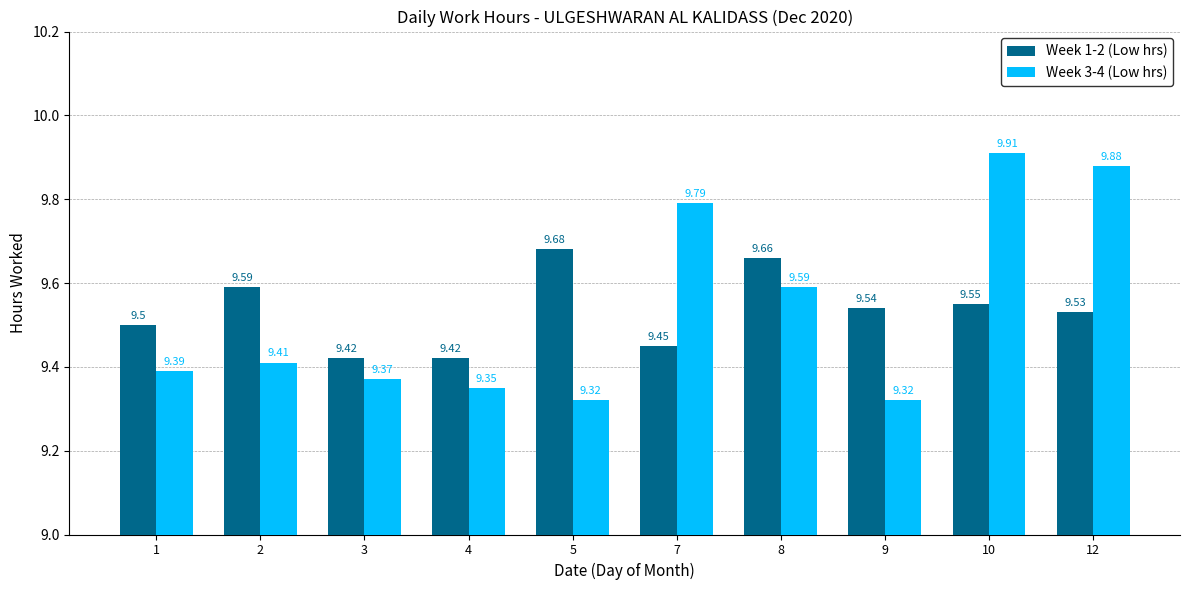

At how many categories does at least one series exceed 9?

10